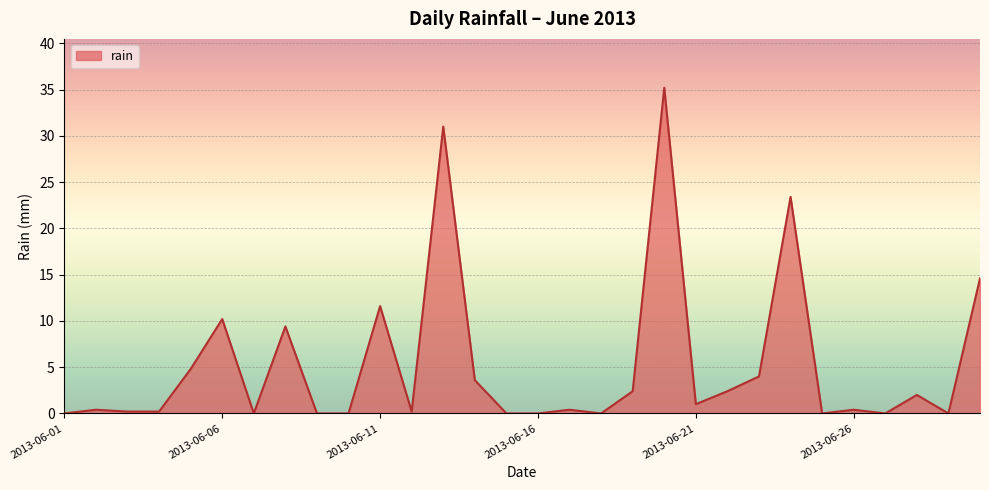

Reading left to right, list all the values displayed in this chart.

0.0	0.4	0.2	0.2	4.8	10.2	0.0	9.4	0.0	0.0	11.6	0.2	31.0	3.6	0.0	0.0	0.4	0.0	2.4	35.2	1.0	2.4	4.0	23.4	0.0	0.4	0.0	2.0	0.0	14.6